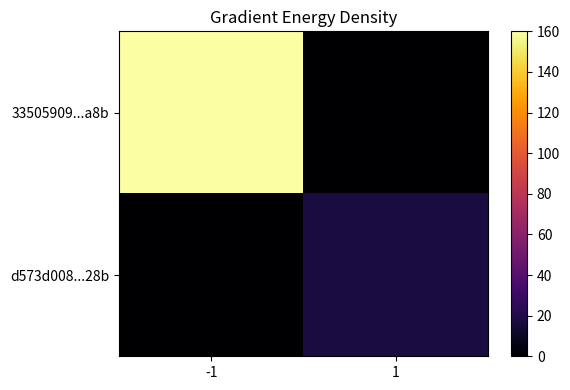

At which category does the chart reach its peak across all series?

-1